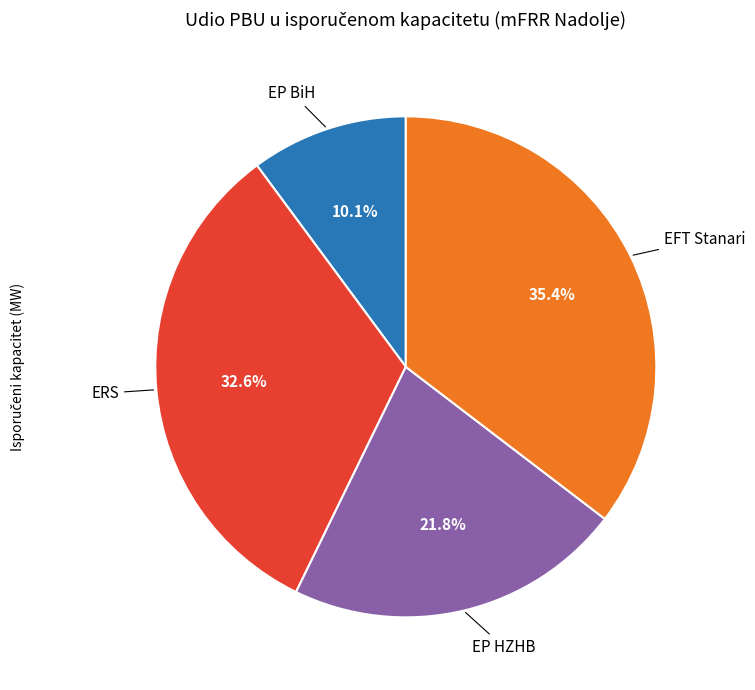

Is there a majority slice in this chart?

No